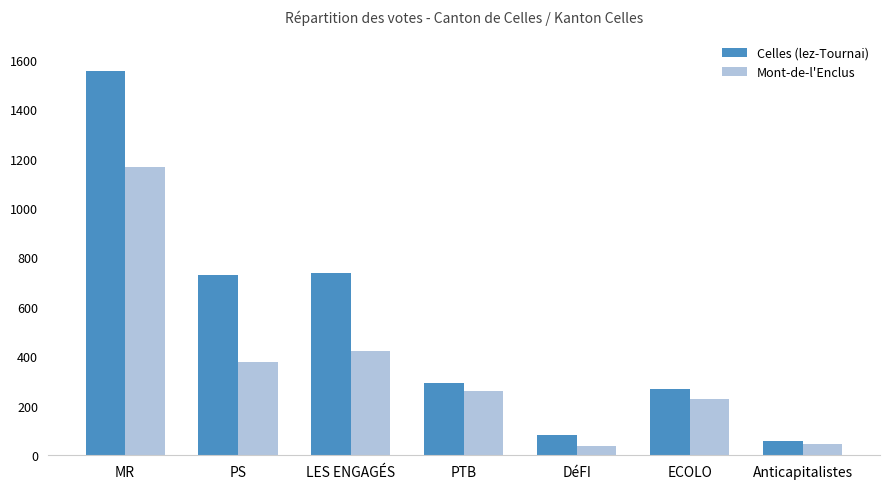

At how many categories does at least one series exceed 596?

3